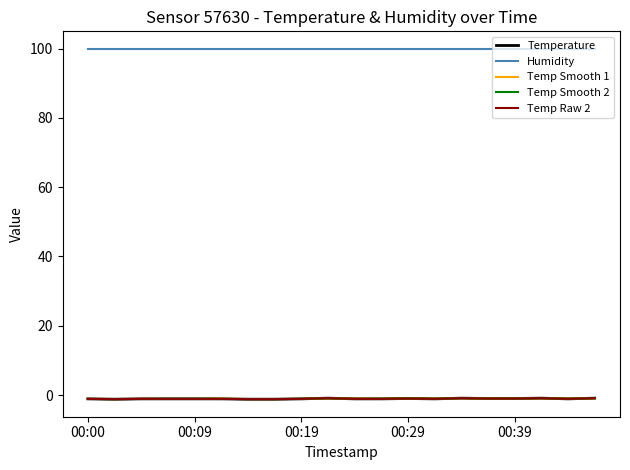

True or false: Humidity has more than 1 interior local peaks.

False